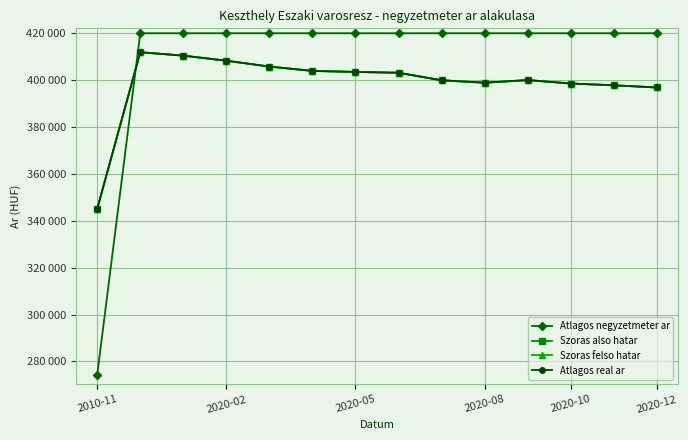

List the series in order of their peak value, highest first.

Atlagos negyzetmeter ar, Szoras also hatar, Szoras felso hatar, Atlagos real ar